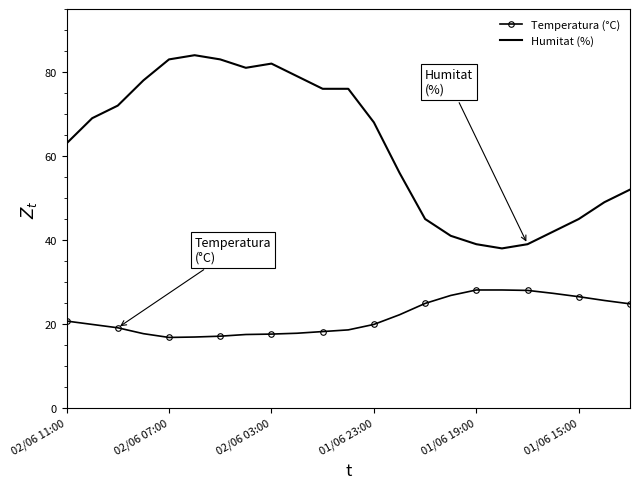

What is the lowest value of the Humitat (%) series?

38.0